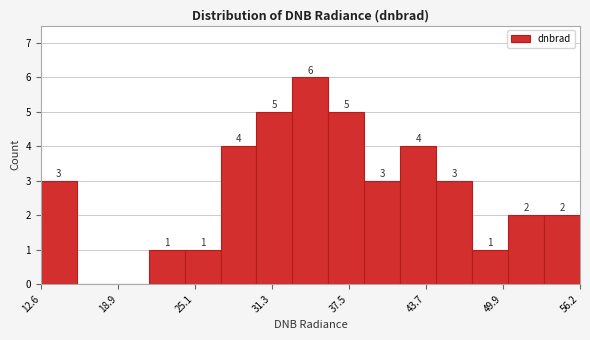

Around what value on the x-axis is the tallest bar? Give the approximate position of its centre, as read against the axis.

34